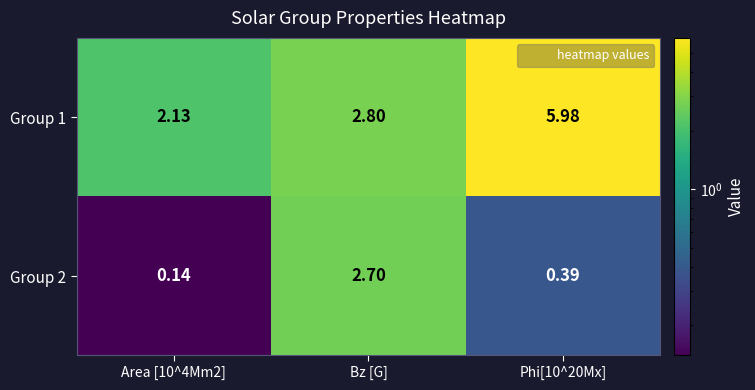

At which label is Group 1 closest to 4?

Bz [G]